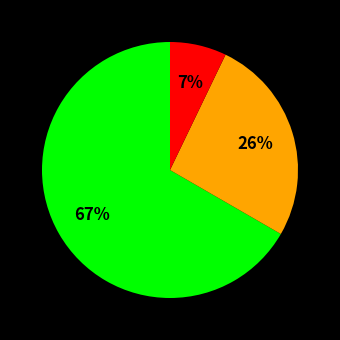

Is there a majority slice in this chart?

Yes